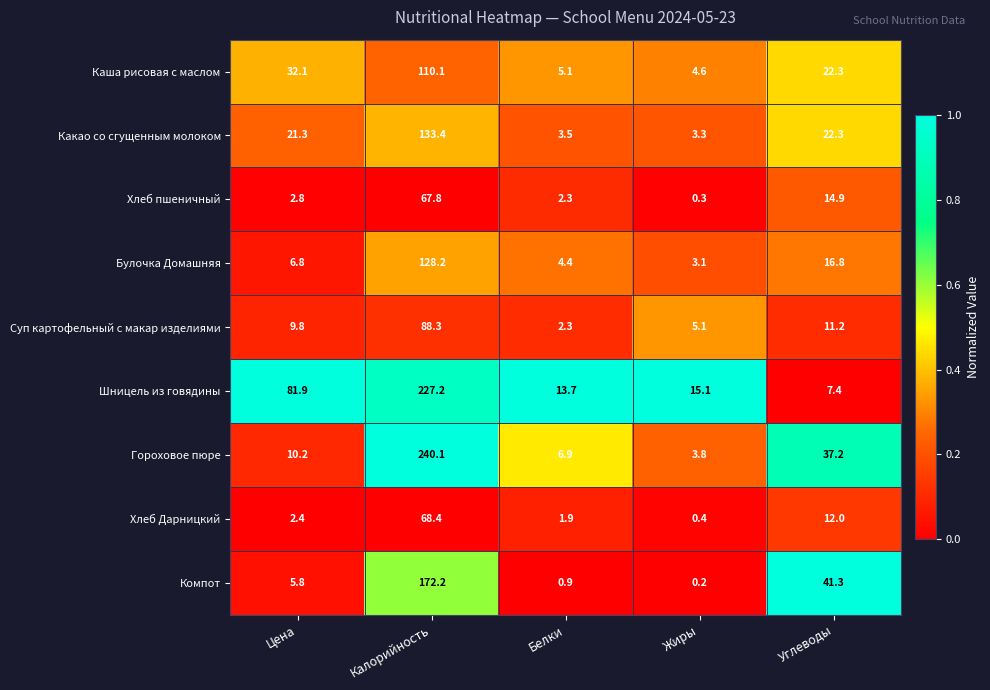

What is the difference between the highest and lowest values at Калорийность?

172.3